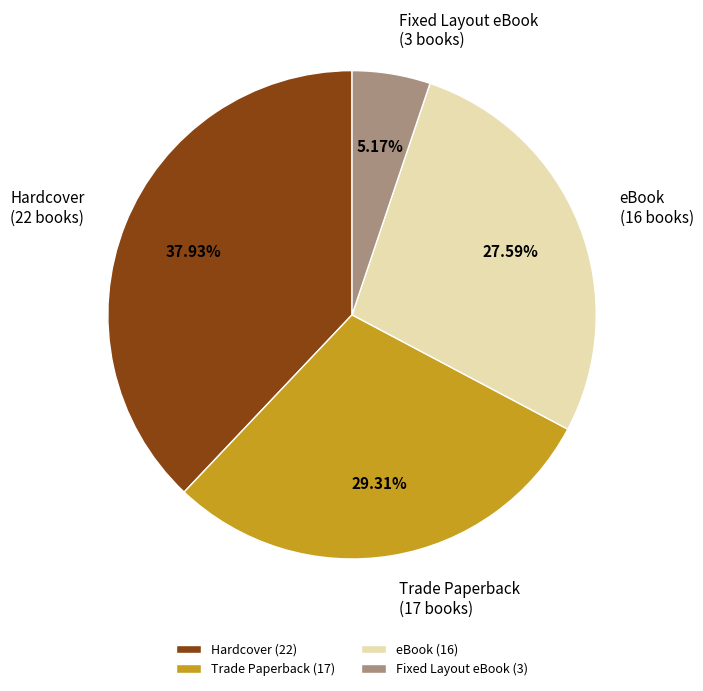

How many segments does this pie chart have?

4